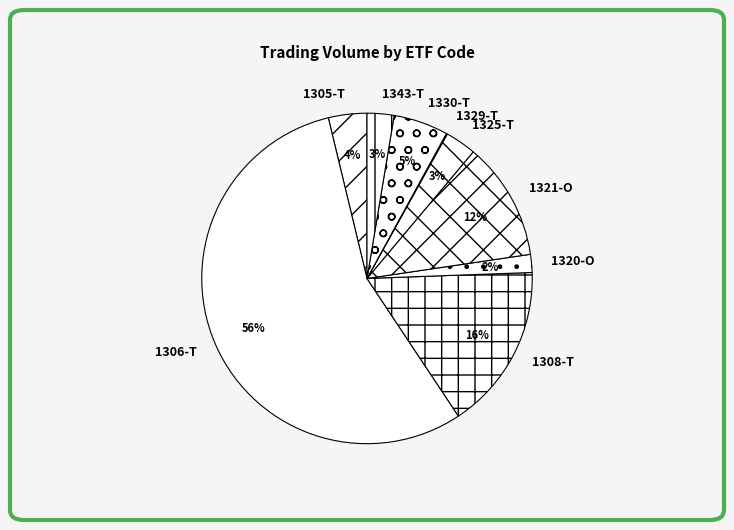

Which slice is the largest?

1306-T